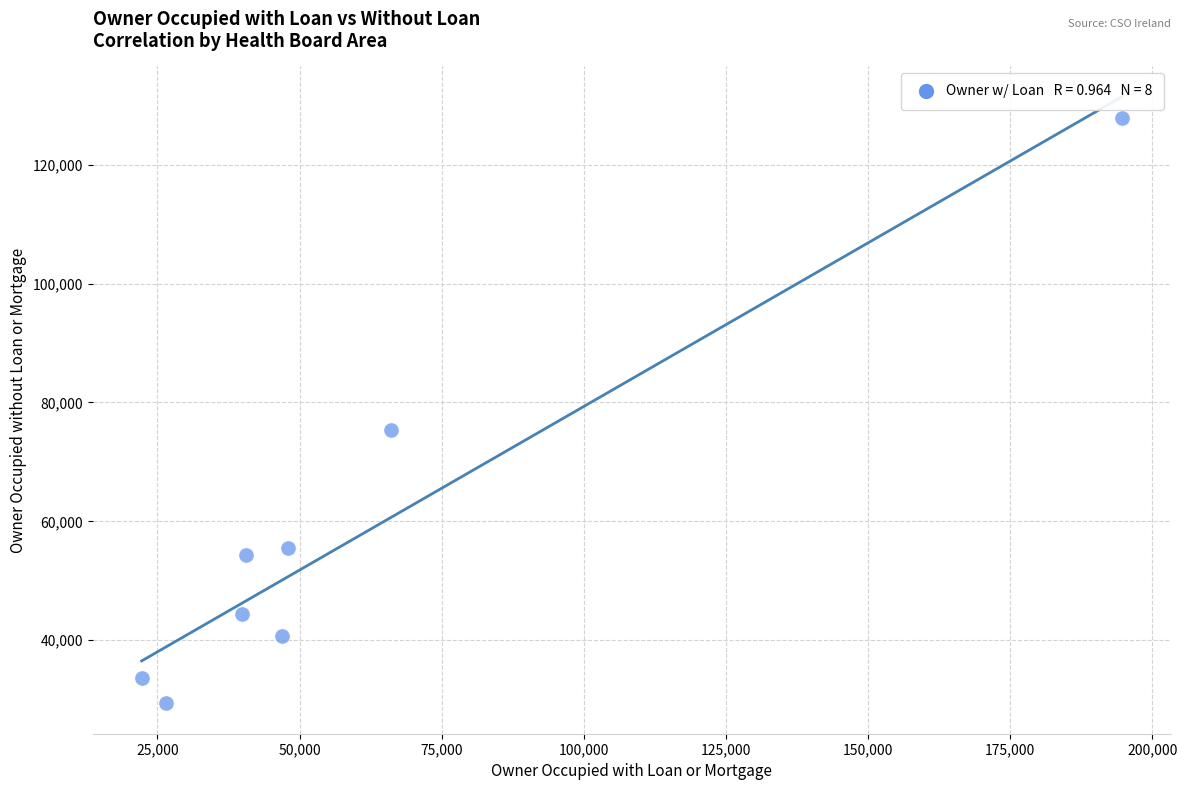

What is the average X value?

60597